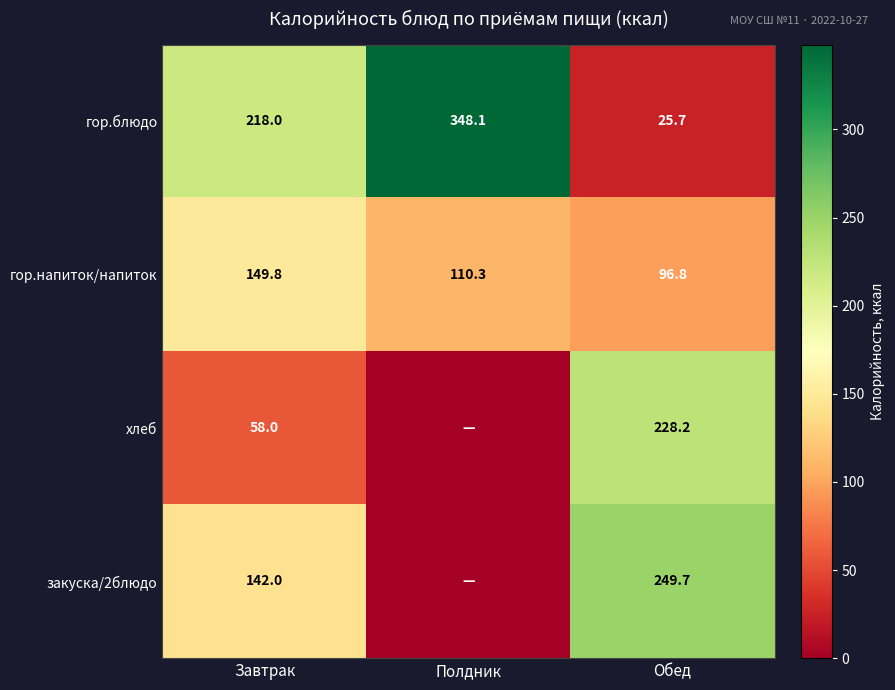

The value of закуска/2блюдо at Обед is 249.7. True or false?

True